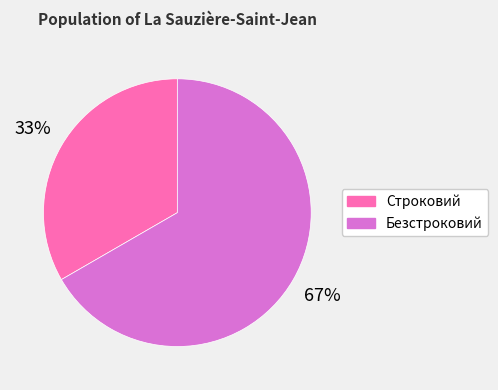

What percentage is the Строковий slice, to the nearest percent?

33%